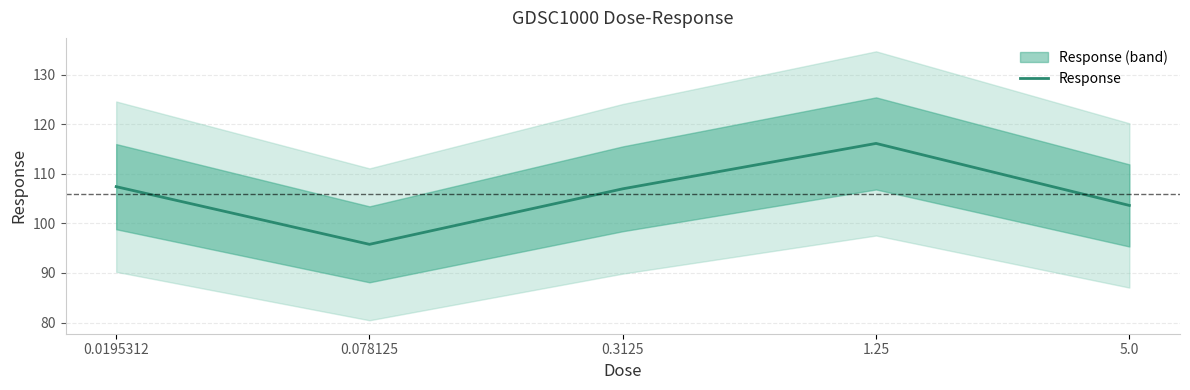

What is the smallest value displayed?

95.8